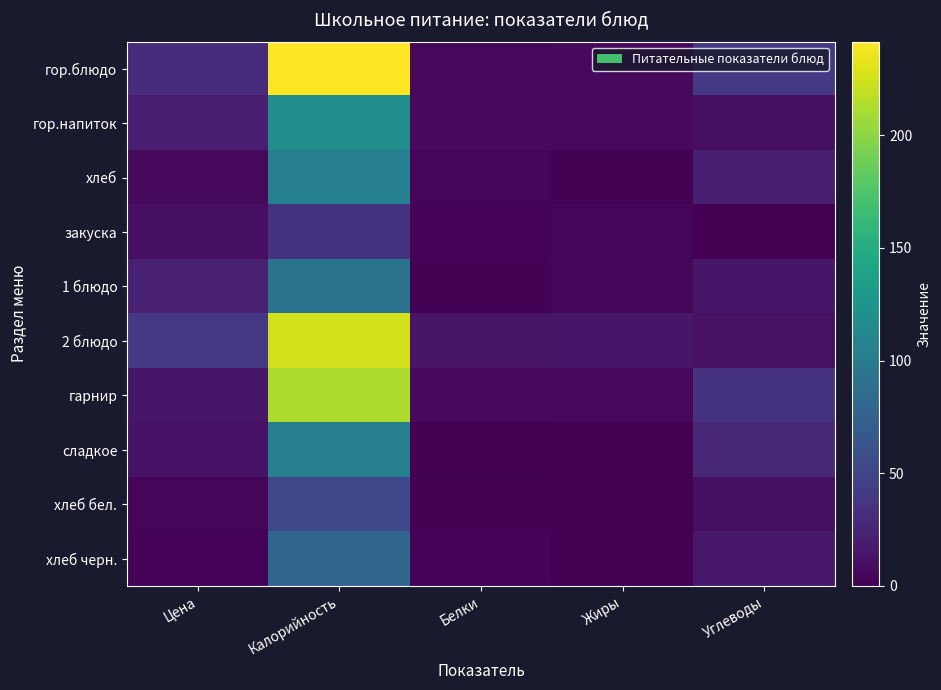

At which category is the sum across all series the highest?

Калорийность